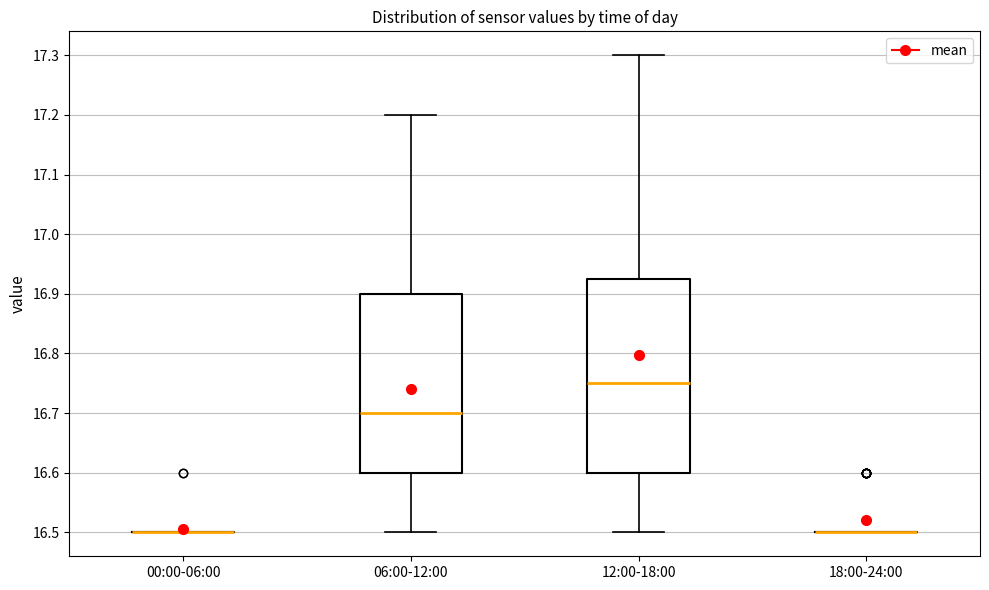

Where is the upper edge of the box for 12:00-18:00 on the y-axis? The values are not printed on the chart, so give them approximately, as read against the axis.

16.93